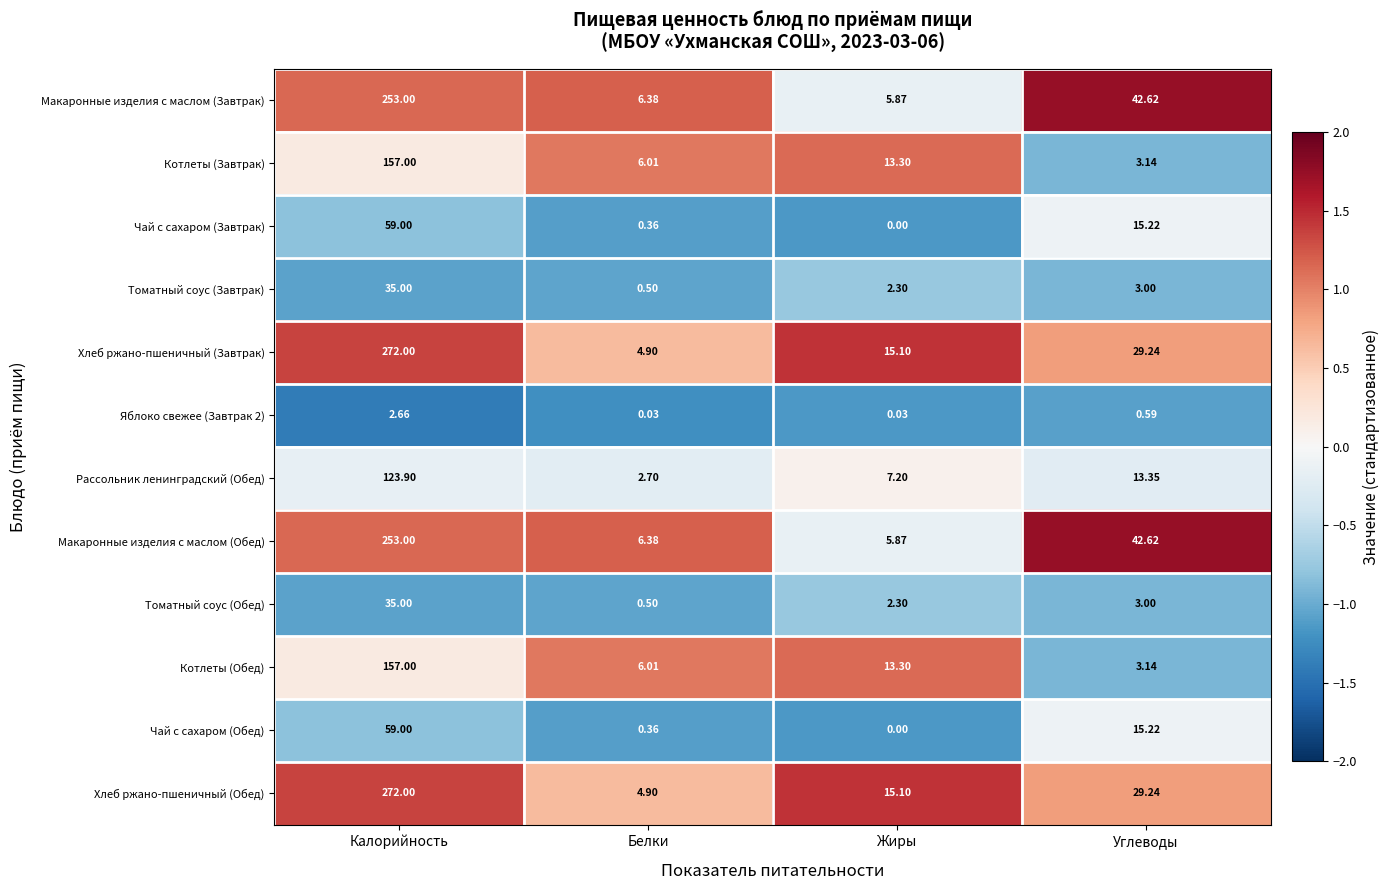

Is the value of Котлеты (Завтрак) at Жиры greater than the value of Чай с сахаром (Обед) at Белки?

Yes